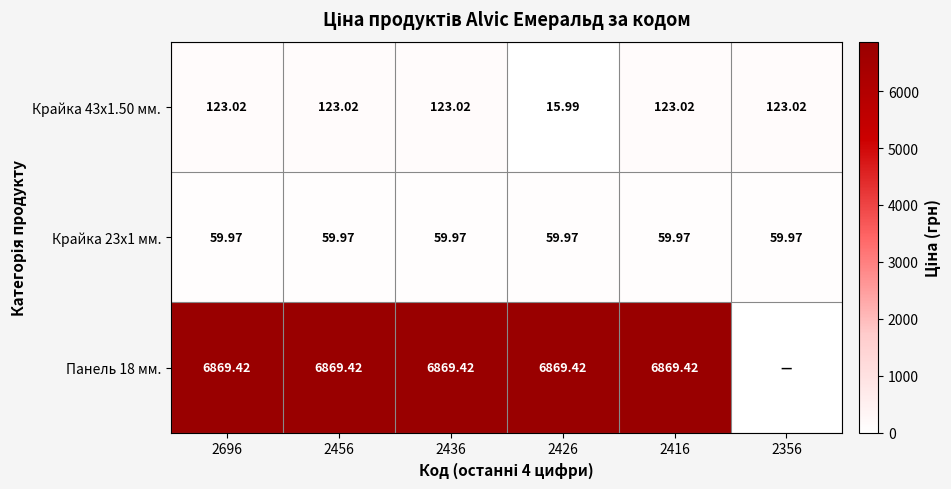

Is the value of Крайка 23x1 мм. at 2356 greater than the value of Крайка 43x1.50 мм. at 2436?

No